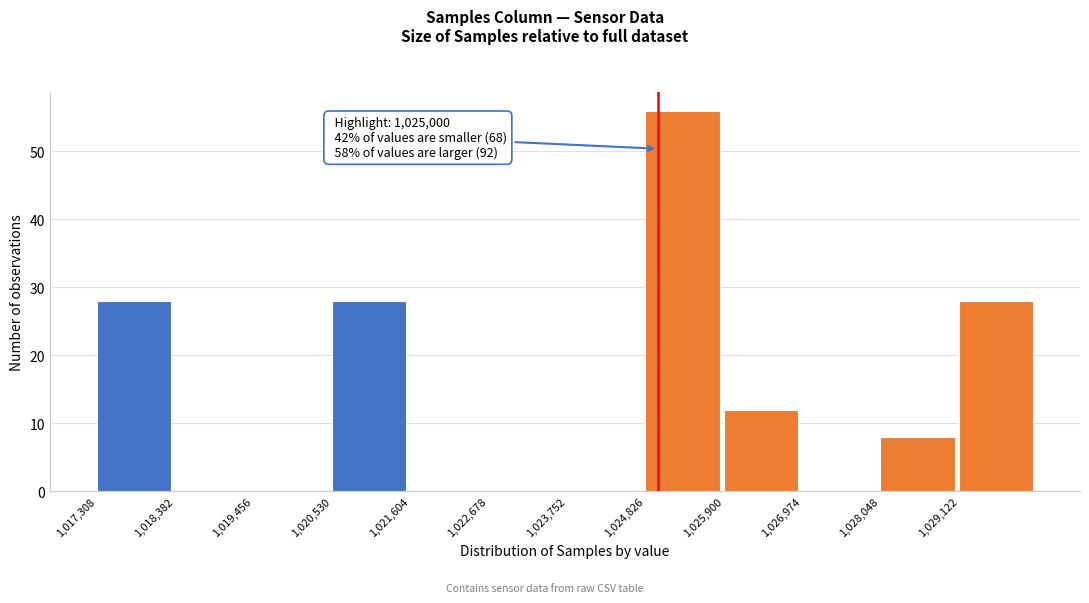

Over which range of the x-axis is the bar tallest?

1024800 to 1026000